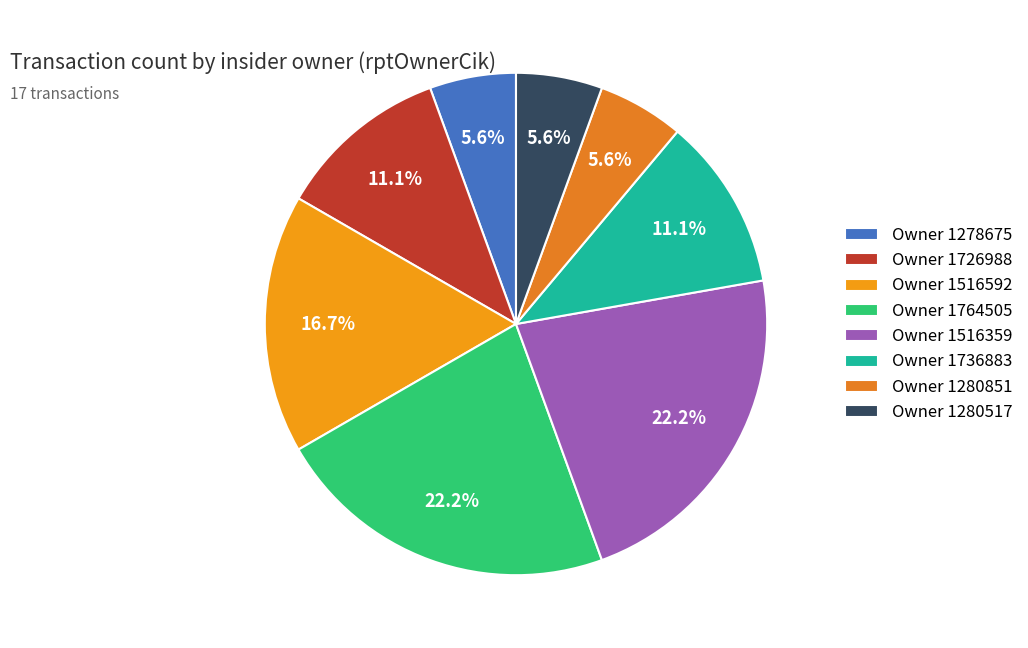

Count the number of slices in the pie.

8